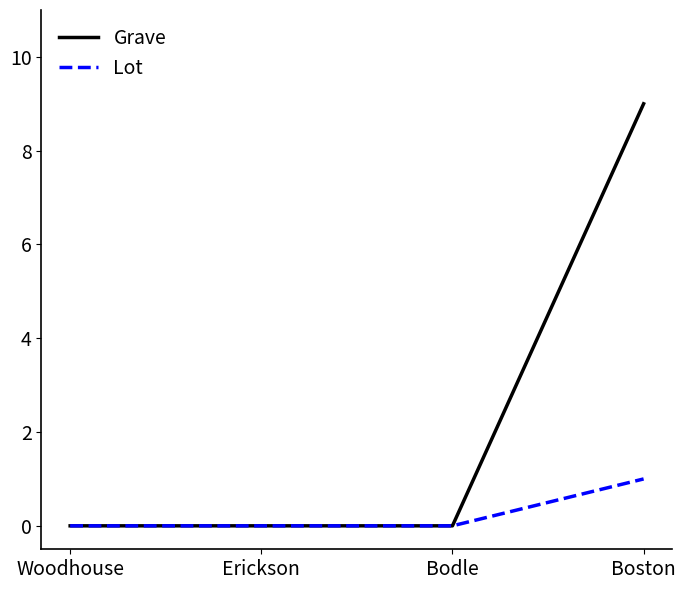

What position from the left is Erickson?

2